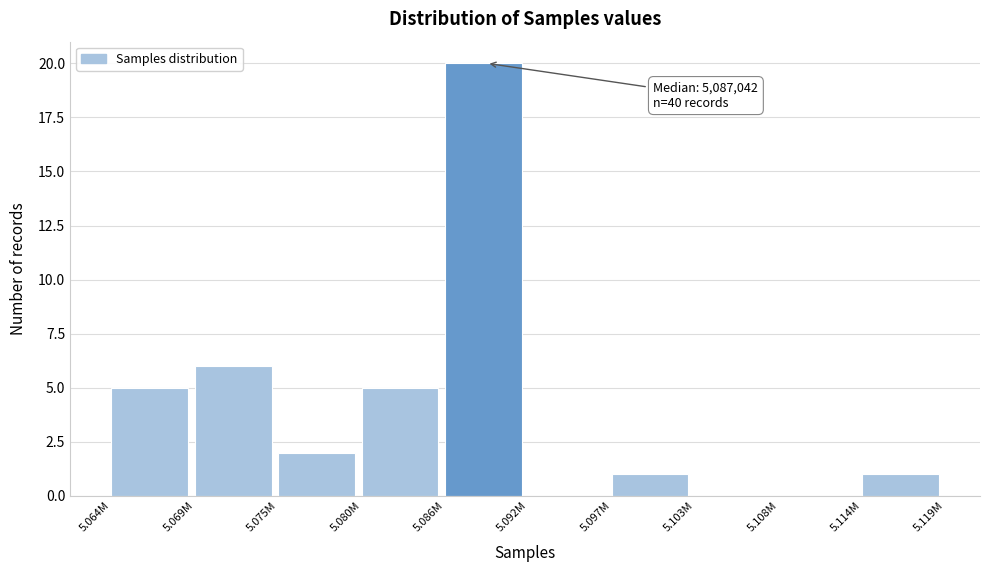

Reading left to right, list all the values displayed in this chart.

5.064M=5	5.069M=6	5.075M=2	5.080M=5	5.086M=20	5.092M=0	5.097M=1	5.103M=0	5.108M=0	5.114M=1